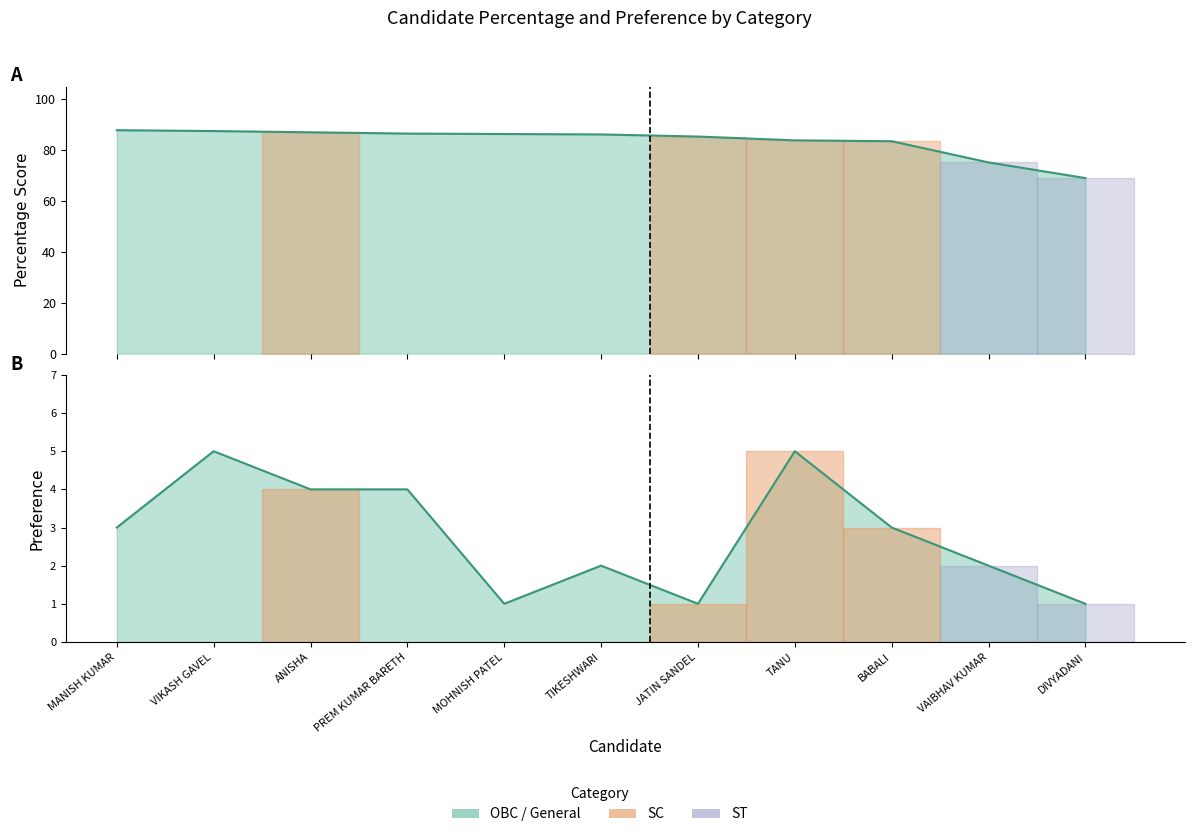

Rank the series at TIKESHWARI from lowest to highest value.

Pref, Percentage